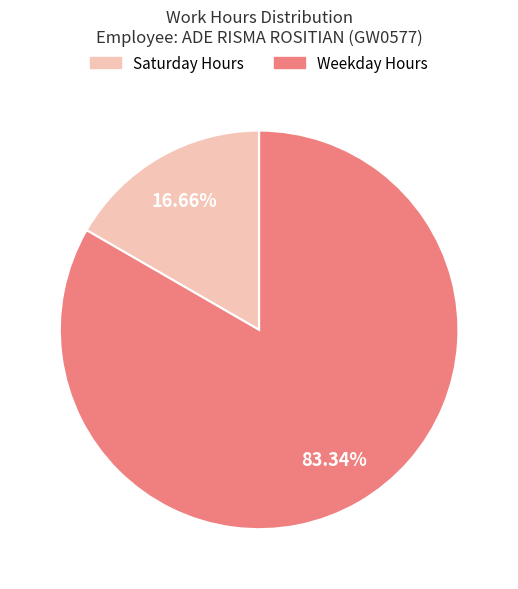

Which category has the biggest portion of the pie?

Weekday Hours